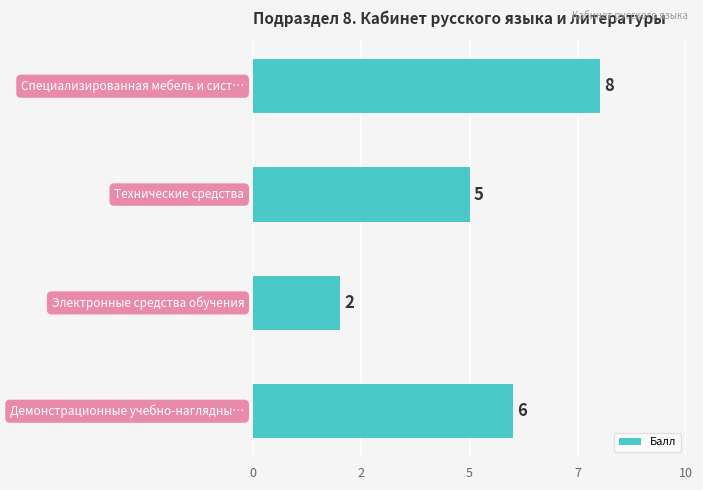

Are the bars horizontal?

Yes